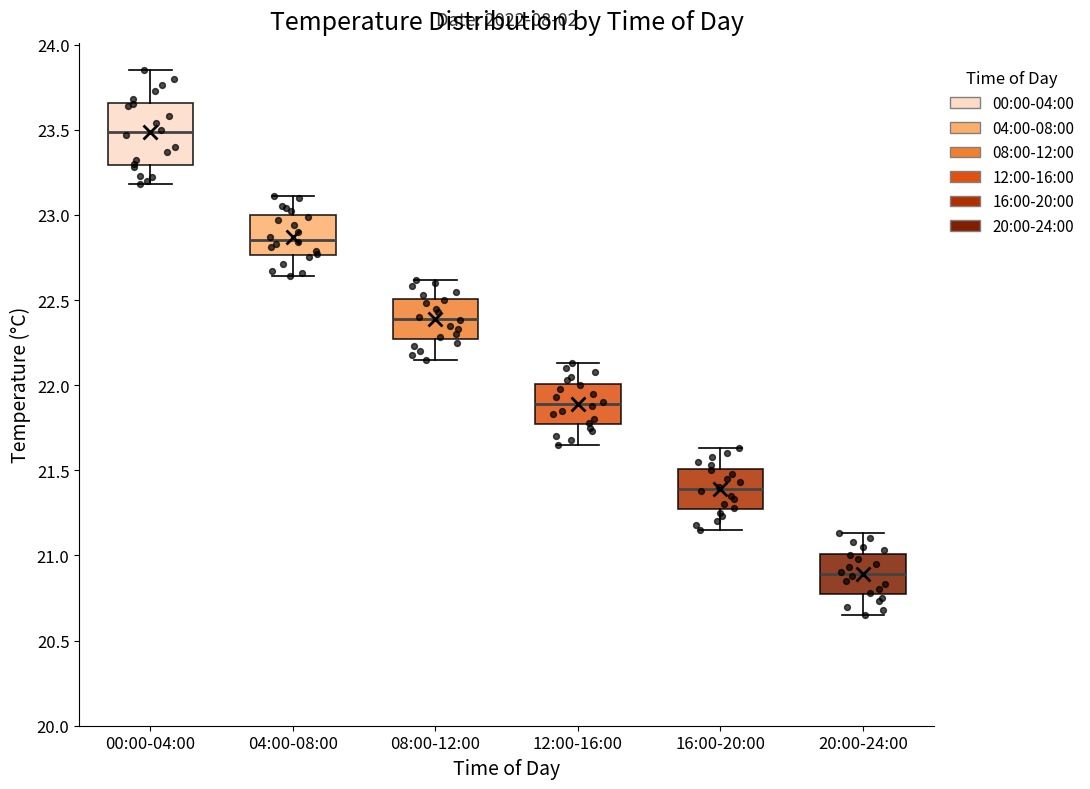

Reading left to right, read every box against the y-axis: the position of its median line, the range the box covers, and the ends of its whiskers. The values are not printed on the chart, so give them approximately, as read against the axis.

00:00-04:00: median 23.50, box 23.30 to 23.65, whiskers 23.20 to 23.85
04:00-08:00: median 22.85, box 22.75 to 23.00, whiskers 22.65 to 23.10
08:00-12:00: median 22.40, box 22.25 to 22.50, whiskers 22.15 to 22.60
12:00-16:00: median 21.90, box 21.75 to 22.00, whiskers 21.65 to 22.15
16:00-20:00: median 21.40, box 21.25 to 21.50, whiskers 21.15 to 21.65
20:00-24:00: median 20.90, box 20.75 to 21.00, whiskers 20.65 to 21.15